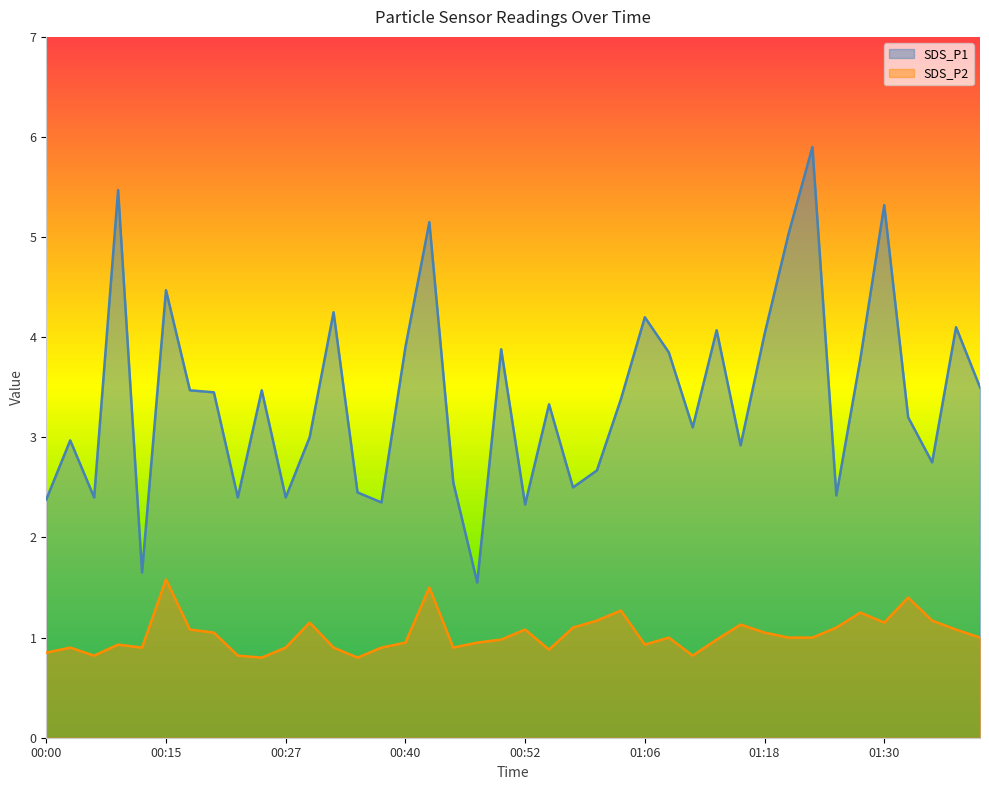

At which label does SDS_P2 reach its peak?

00:15